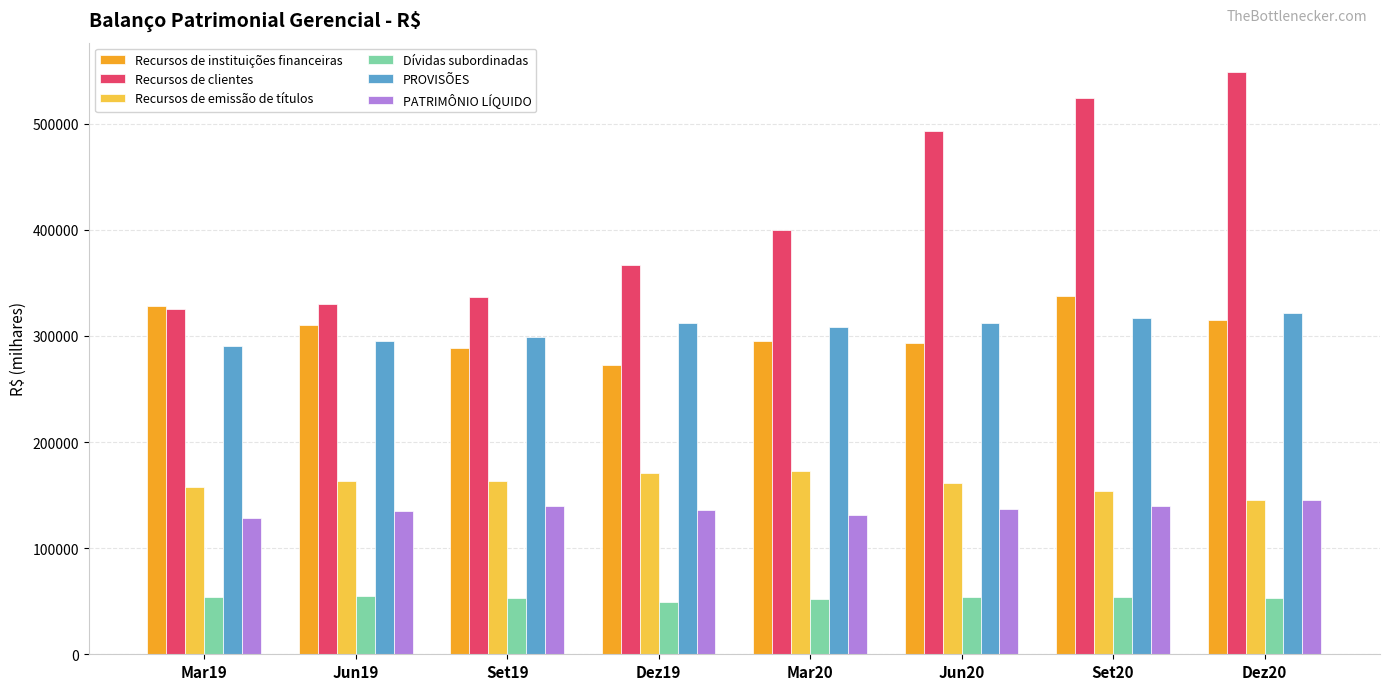

What is the total value across all series at Mar19?

1283347